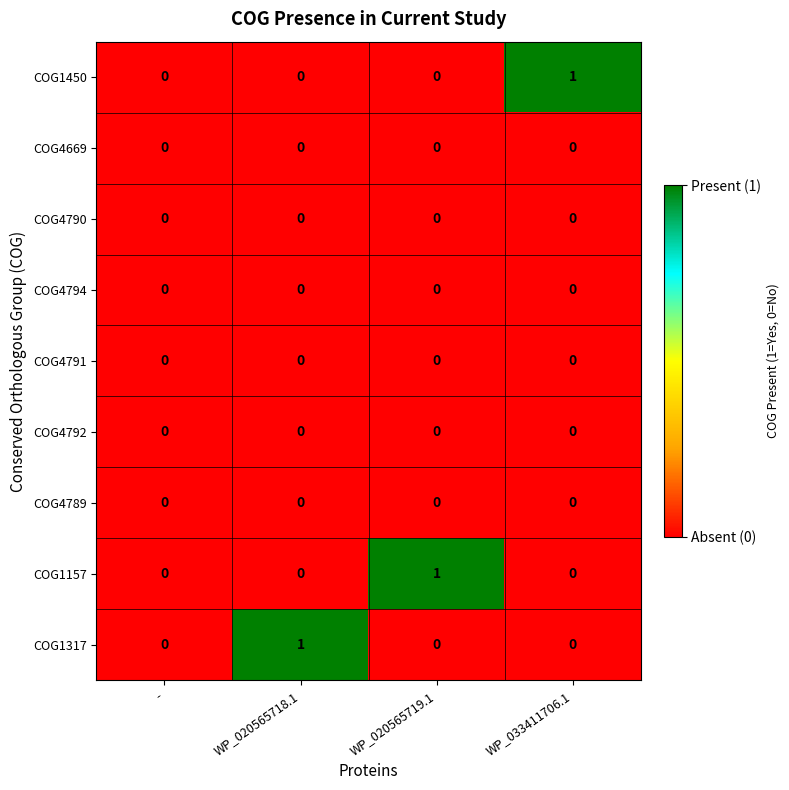

At which label does COG1450 reach its peak?

WP_033411706.1